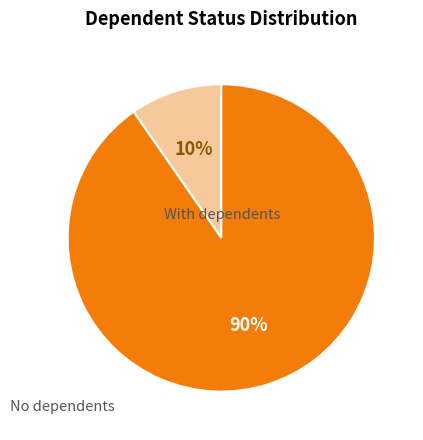

Is there a majority slice in this chart?

Yes